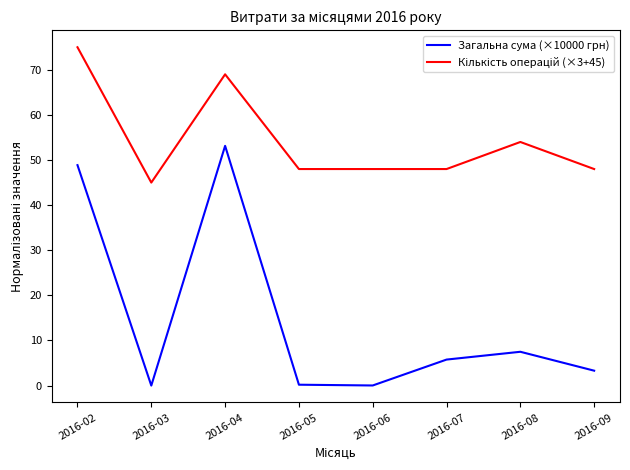

What is the difference between the second highest and minimum values in the Загальна сума (×10000 грн) series?

48.9